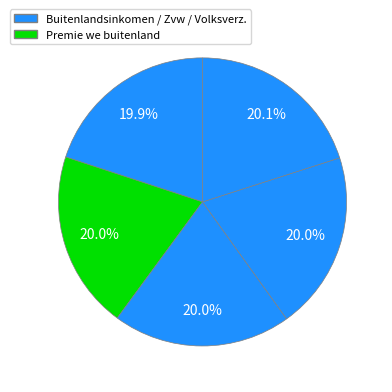

How many segments does this pie chart have?

5